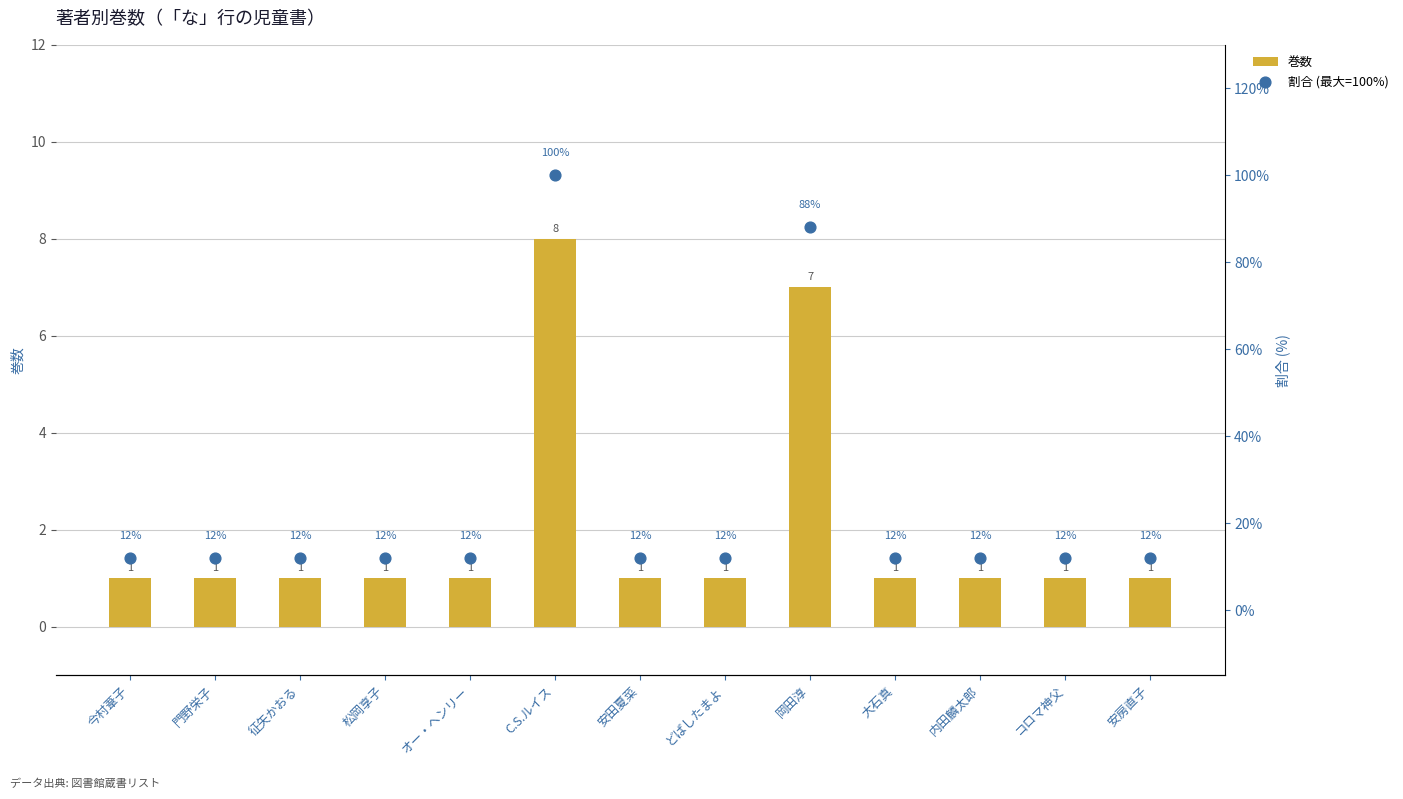

At how many categories does at least one series exceed 87?

2